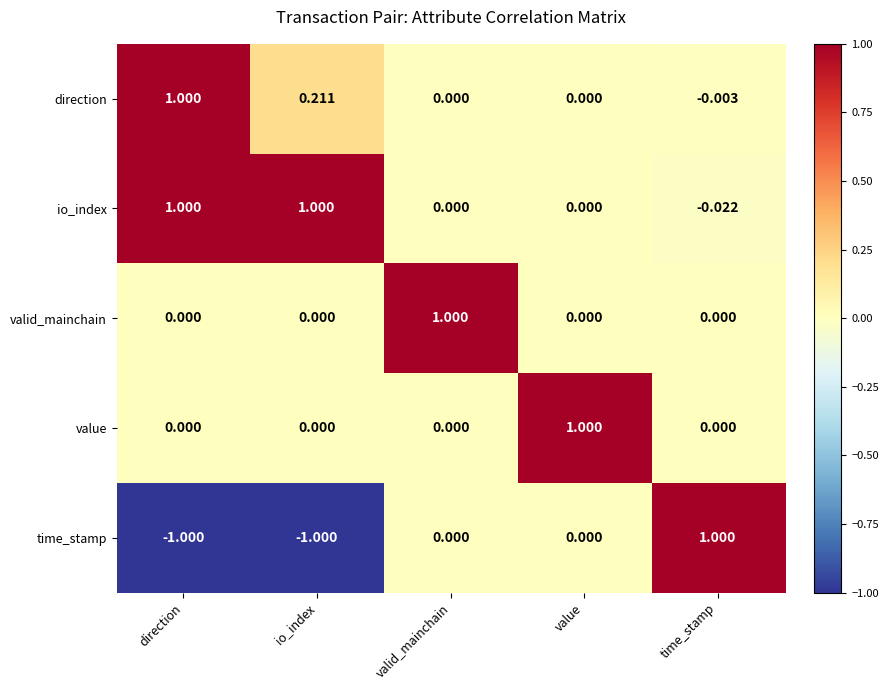

Which series has the widest spread of values?

time_stamp